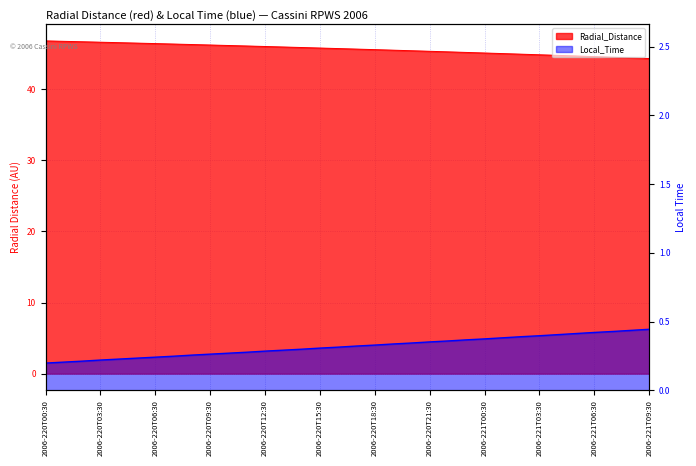

What is the spread (max minus min) of values at 2006-220T16:30?

45.4